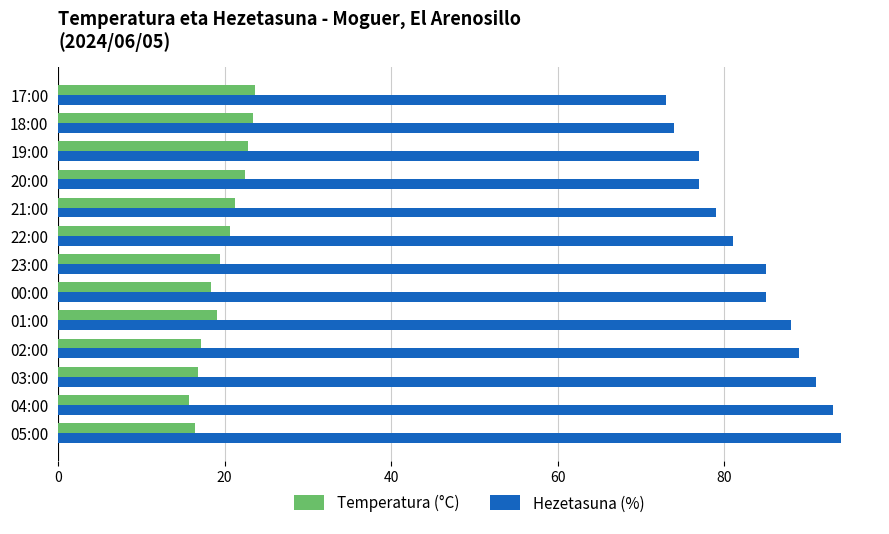

Which series has the widest spread of values?

Hezetasuna (%)